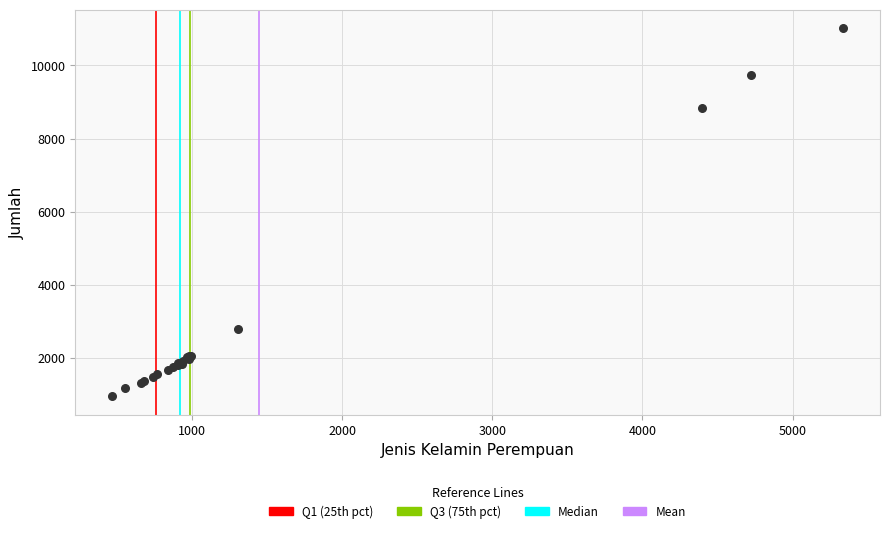

What Y value in the scatter plot is closest to 5987?

8841